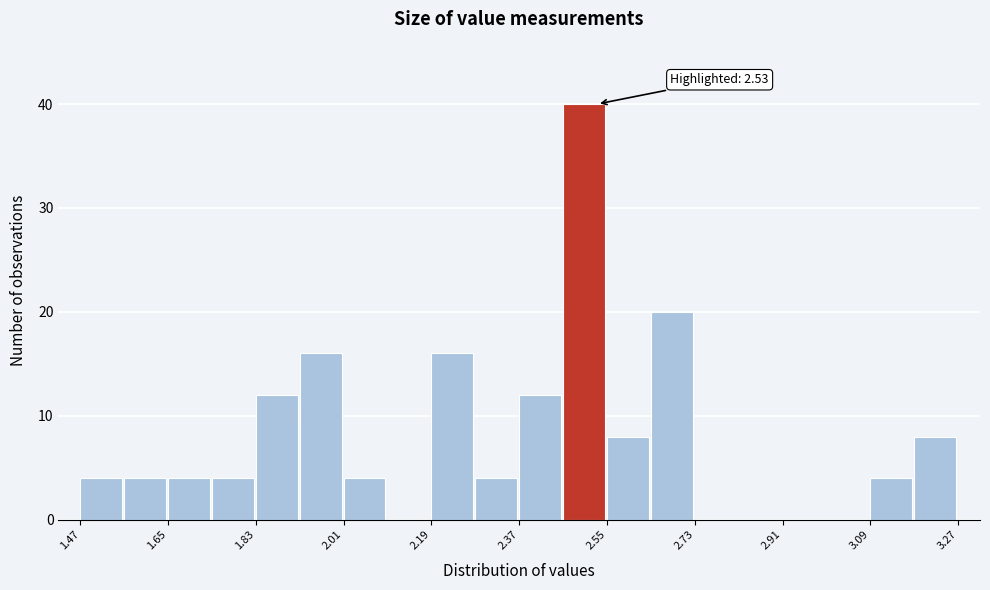

Over which range of the x-axis is the bar tallest?

2.46 to 2.55